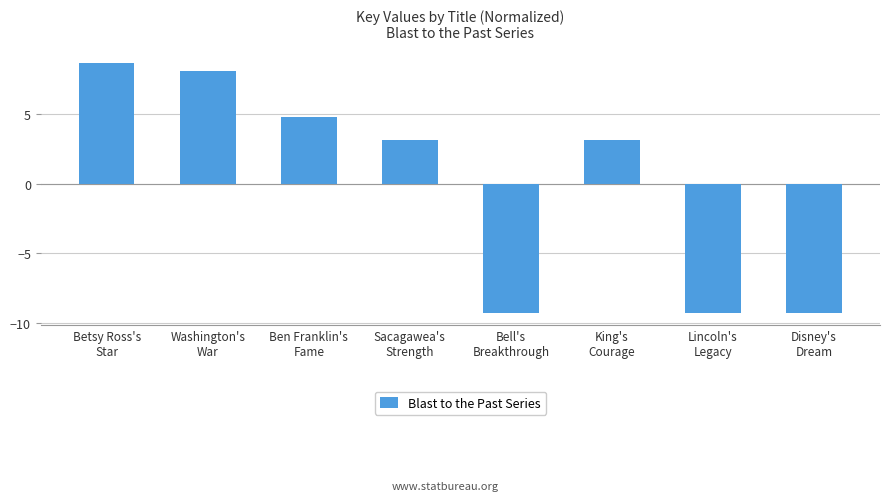

What is the change in value from Washington's
War to Disney's
Dream?

-17.4